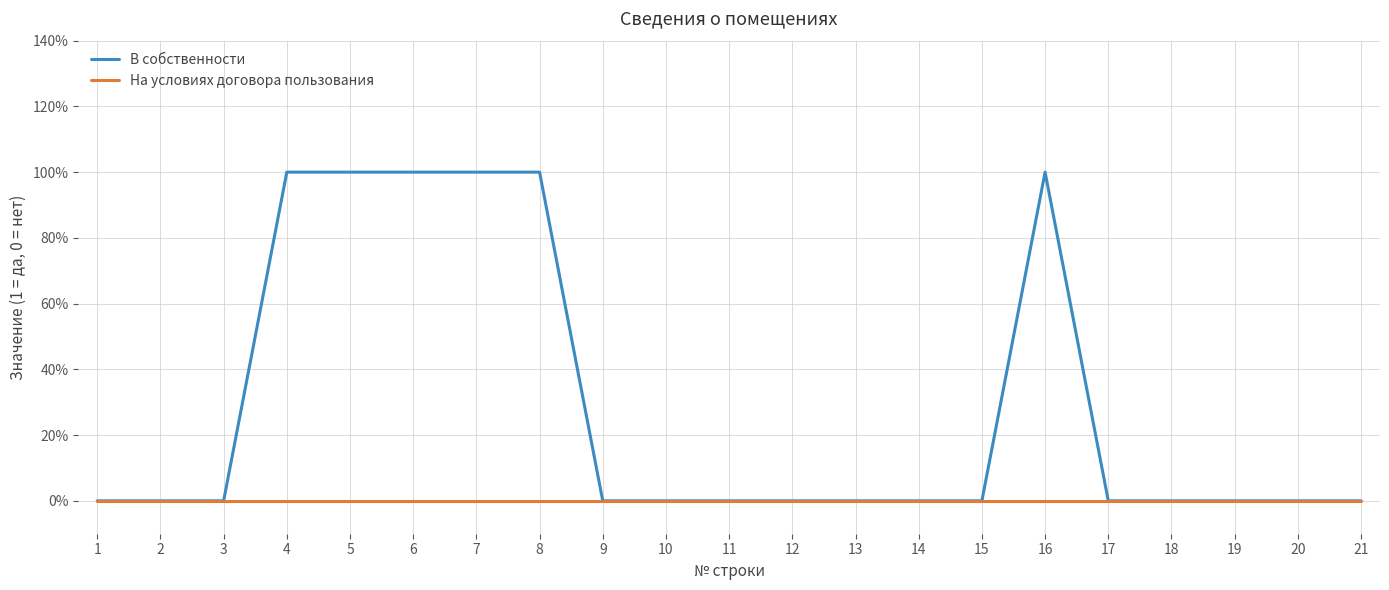

Does the chart display data point markers on the line(s)?

No